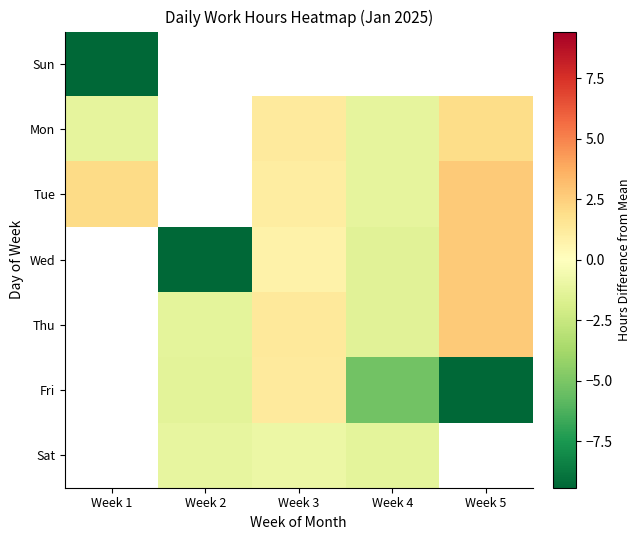

How many categories are shown in the chart?

5